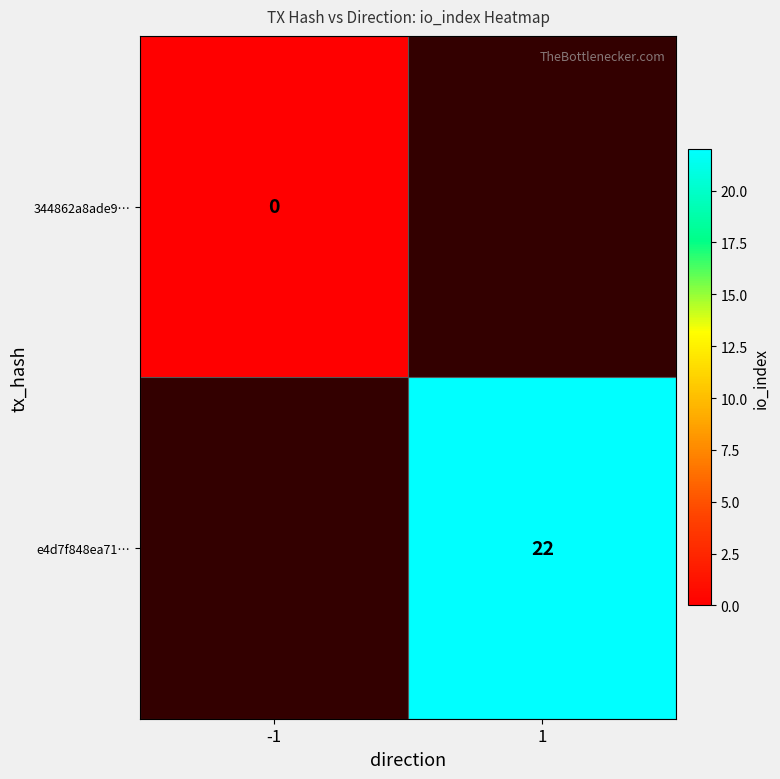

True or false: e4d7f848ea71… has a value of 6 at 1.

False